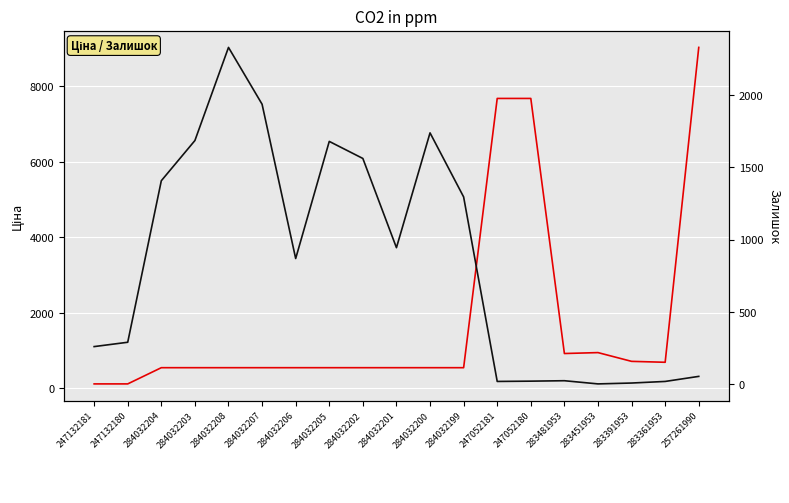

At how many categories does at least one series exceed 1389?

10